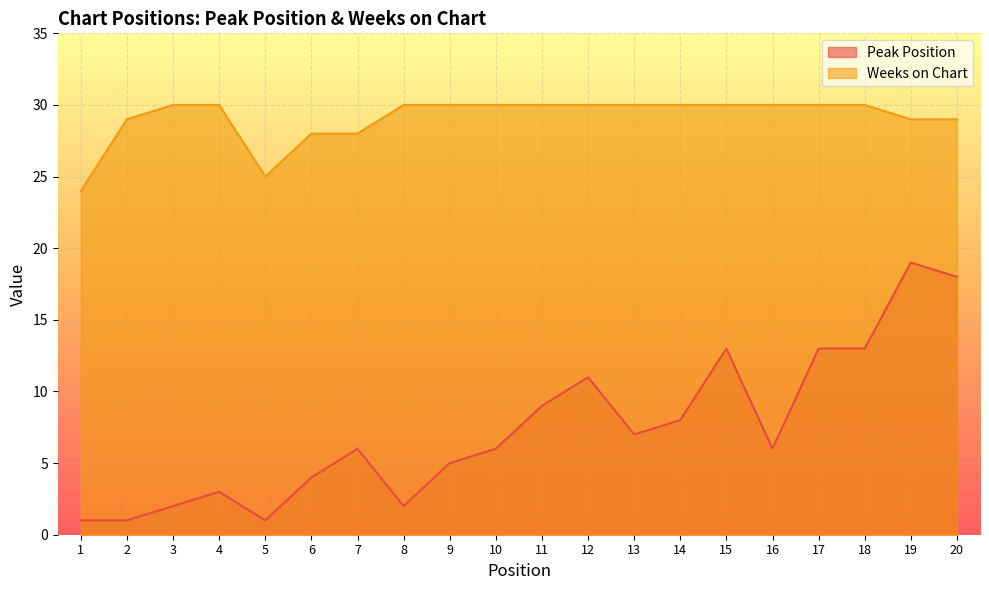

What is the total value across all series at 6?

32